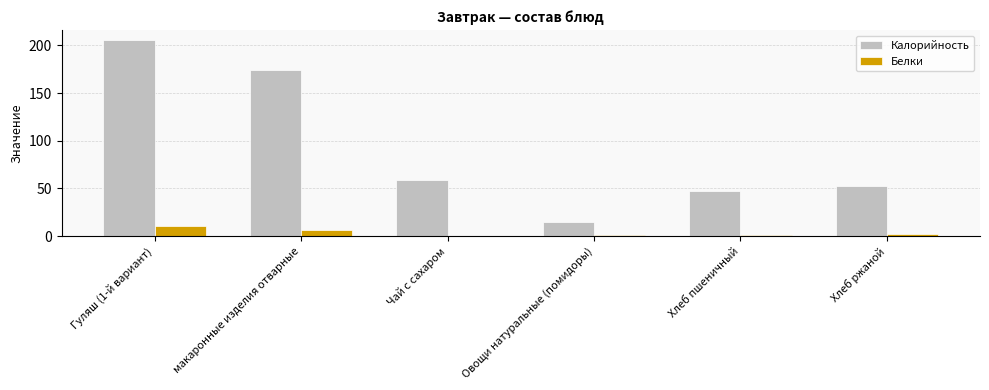

Where is Калорийность nearest to the value 110?

Чай с сахаром